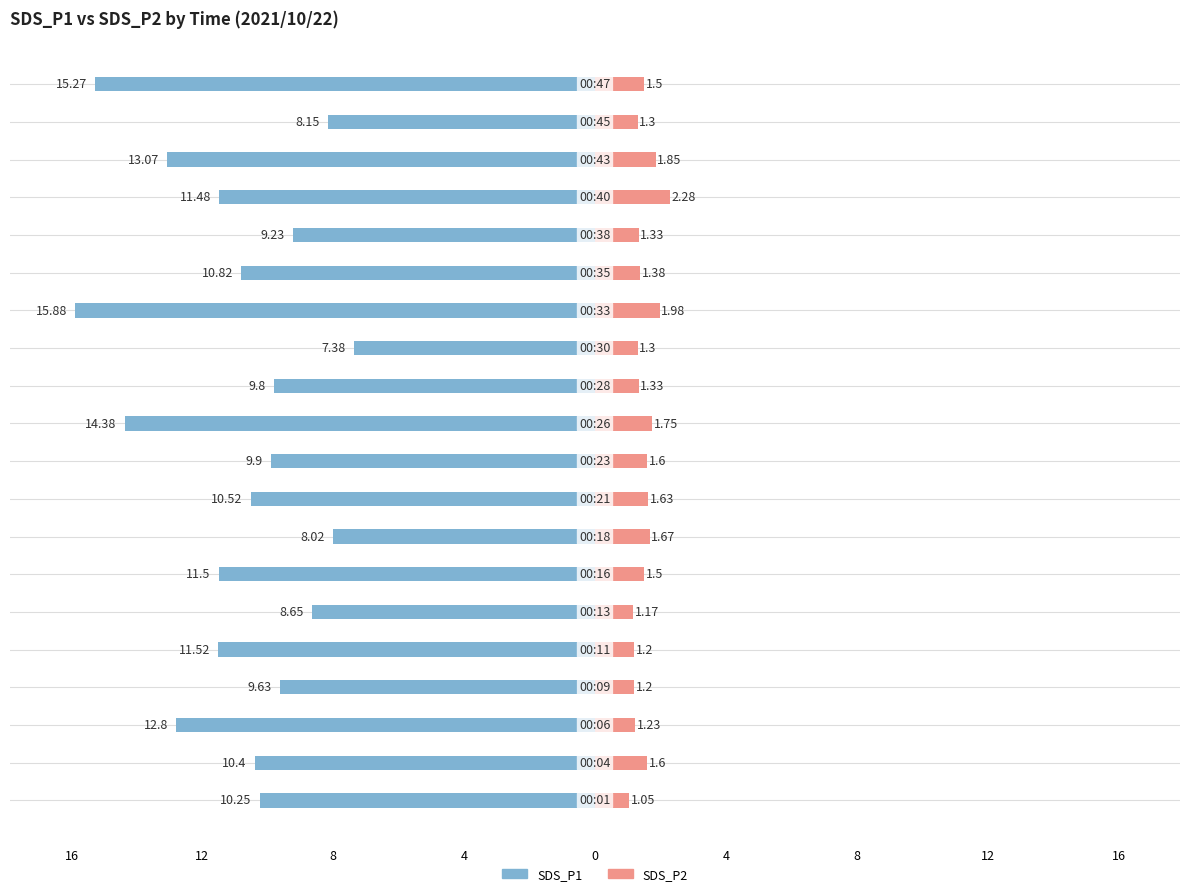

Which series changed the most between 8 and 9?

SDS_P1